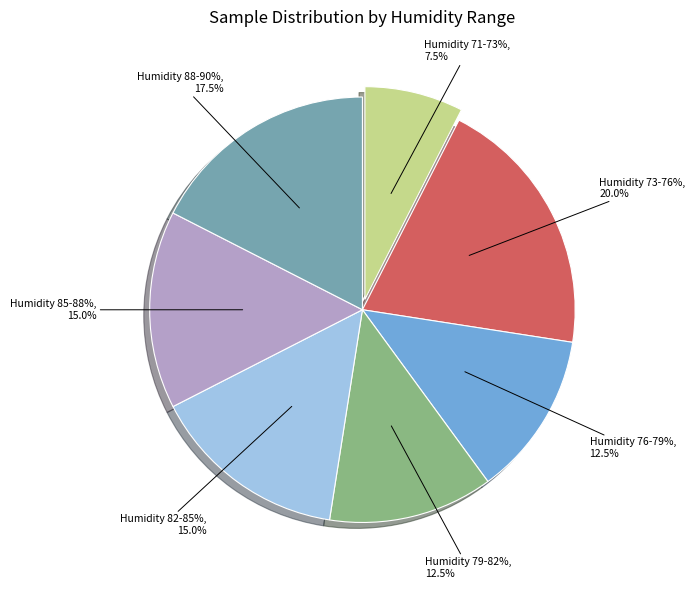

Does Min=29 represent more than half of the total?

No